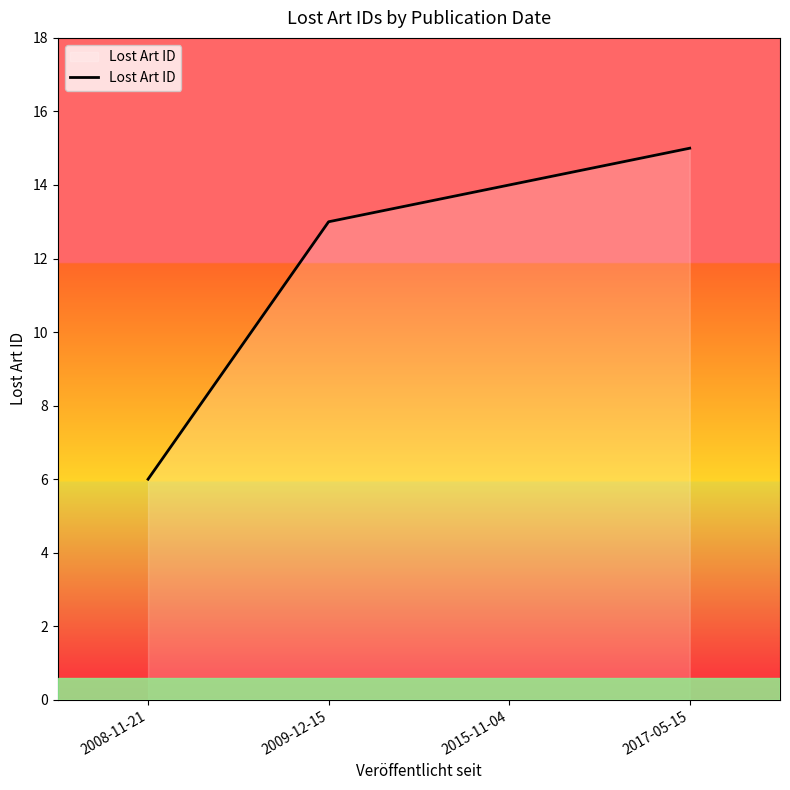

What is the difference between the maximum and minimum values?

9